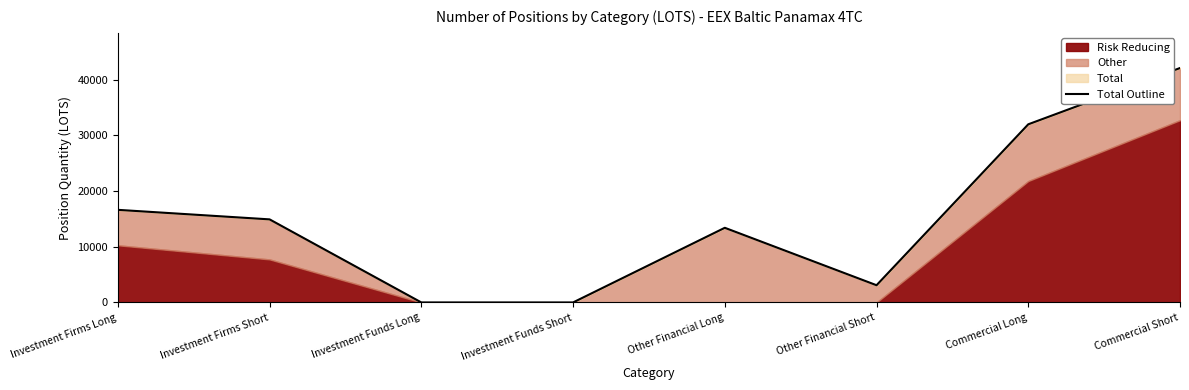

What is the maximum value shown in the chart?

42060.7